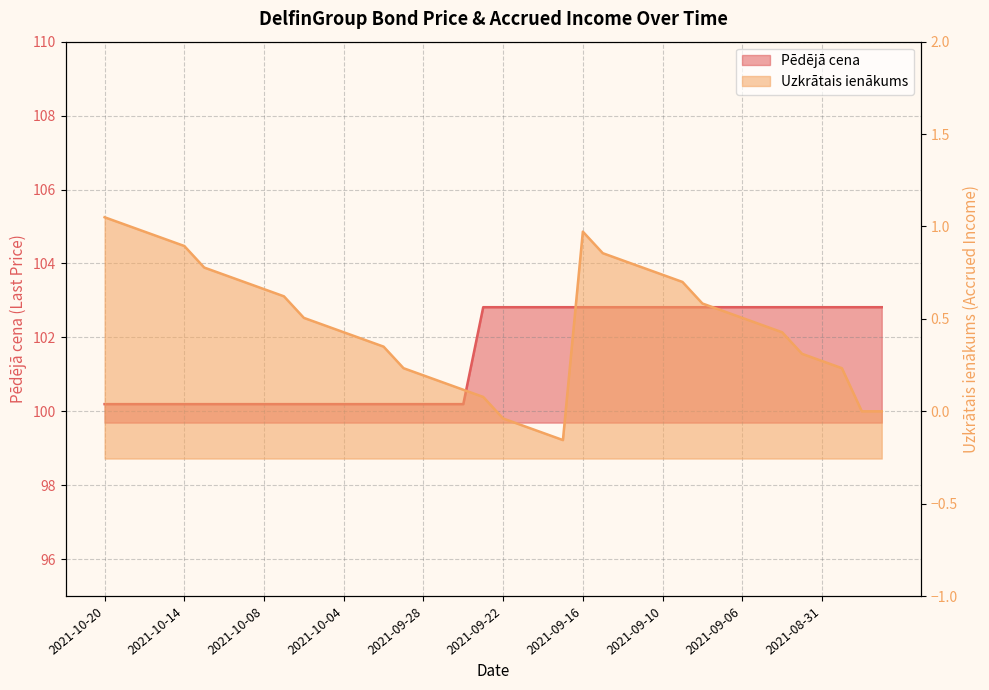

What is the greatest value displayed?

102.8